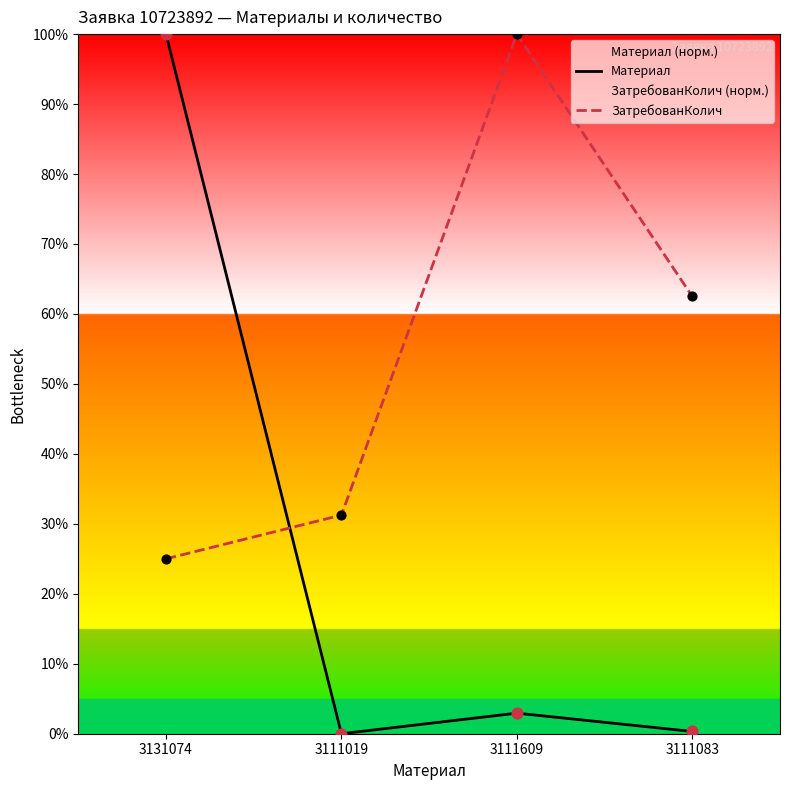

At which category is the sum across all series the highest?

3131074